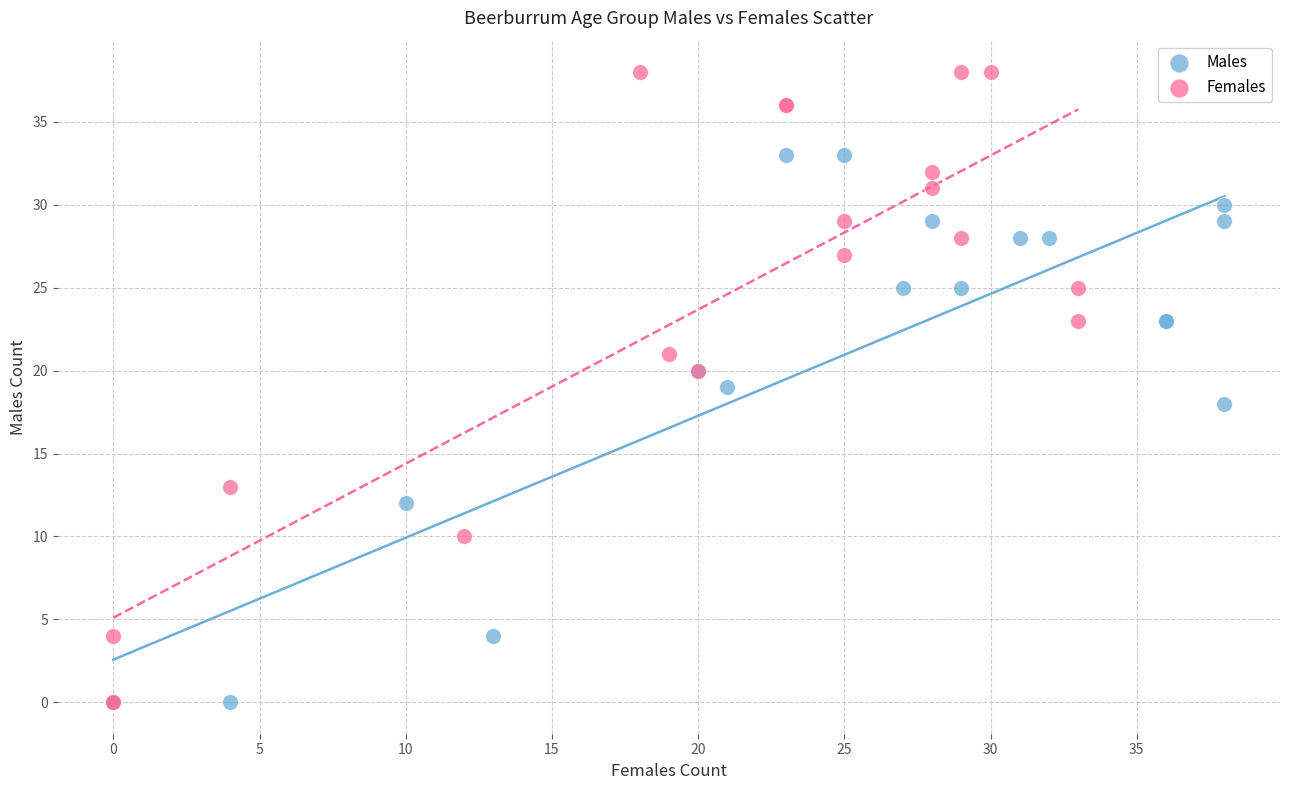

Which series has the largest Y range (max minus min)?

Females